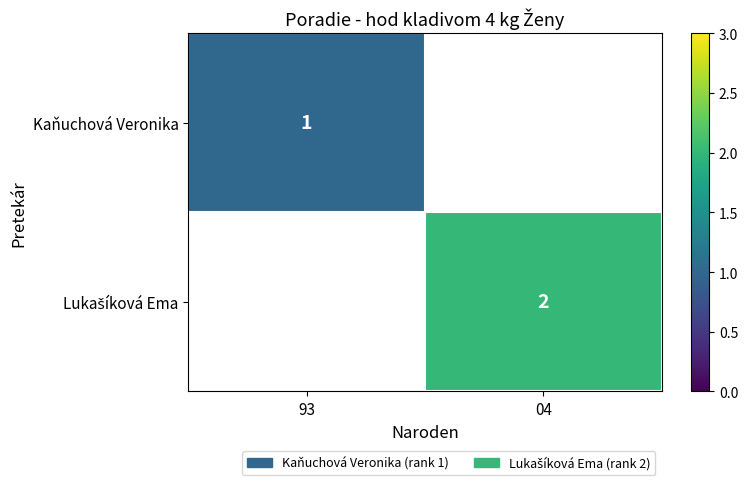

Is it true that Kaňuchová Veronika equals 0 at 93?

False